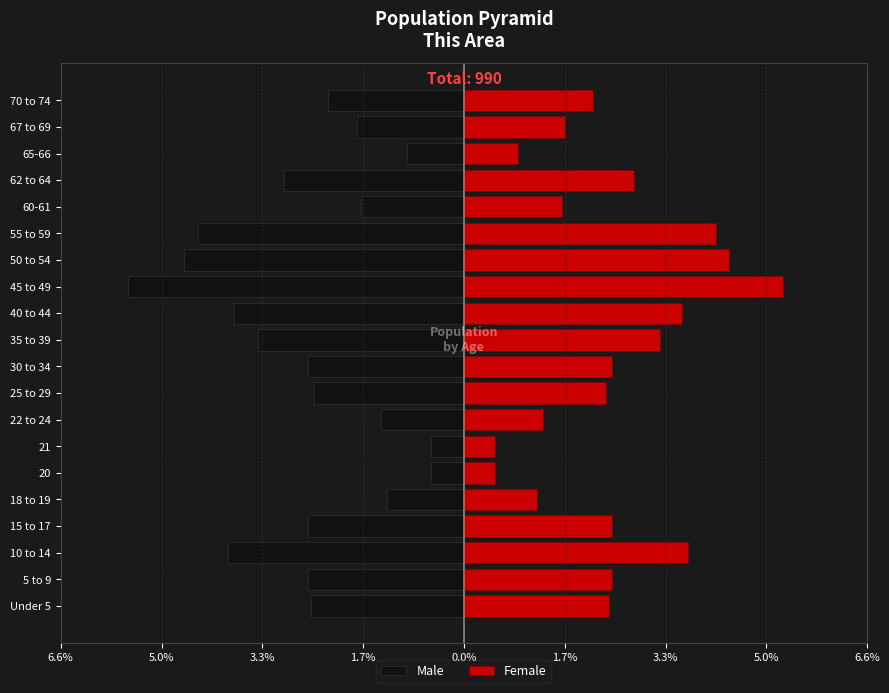

What is the average value of the Female series?

2.4